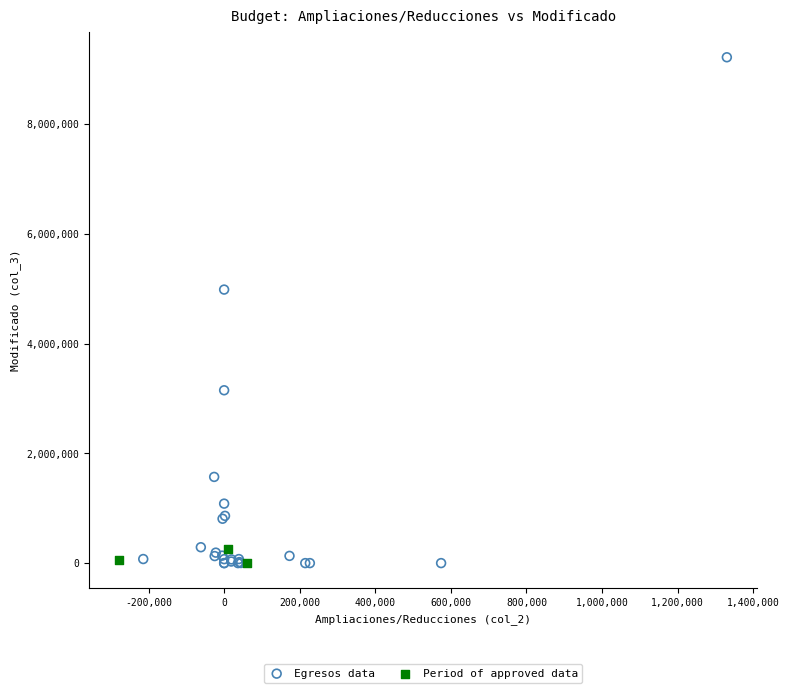

Which series contains the highest Y value?

Egresos data